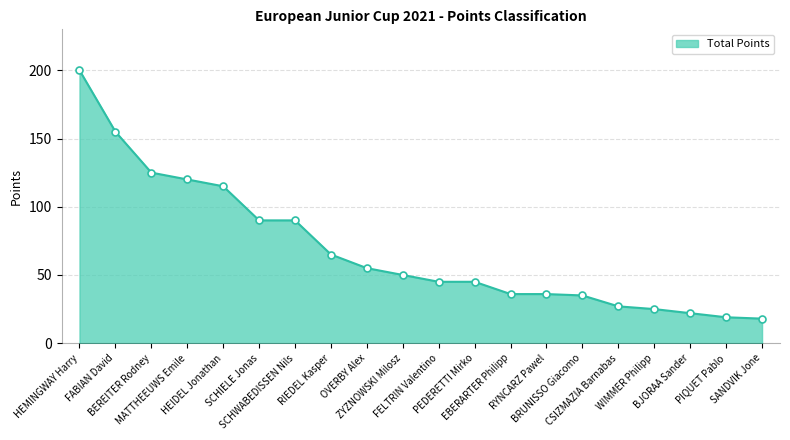

Reading left to right, list all the values displayed in this chart.

HEMINGWAY Harry=200	FABIAN David=155	BEREITER Rodney=125	MATTHEEUWS Emile=120	HEIDEL Jonathan=115	SCHIELE Jonas=90	SCHWABEDISSEN Nils=90	RIEDEL Kasper=65	OVERBY Alex=55	ZYZNOWSKI Milosz=50	FELTRIN Valentino=45	PEDERETTI Mirko=45	EBERARTER Philipp=36	RYNCARZ Pawel=36	BRUNISSO Giacomo=35	CSIZMAZIA Barnabas=27	WIMMER Philipp=25	BJORAA Sander=22	PIQUET Pablo=19	SANDVIK Jone=18